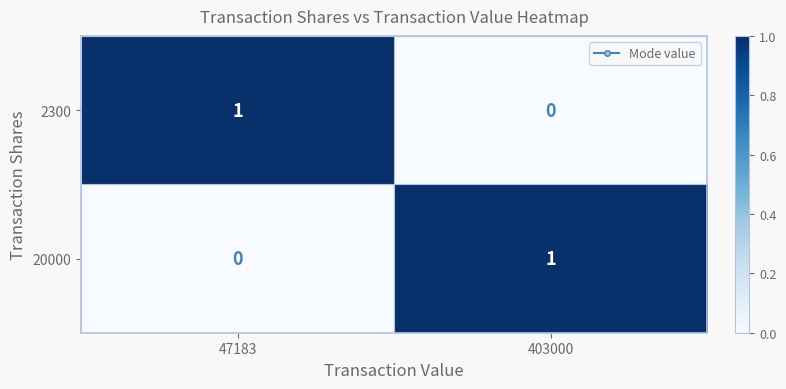

The 2300 series shows 1 at 403000. True or false?

False